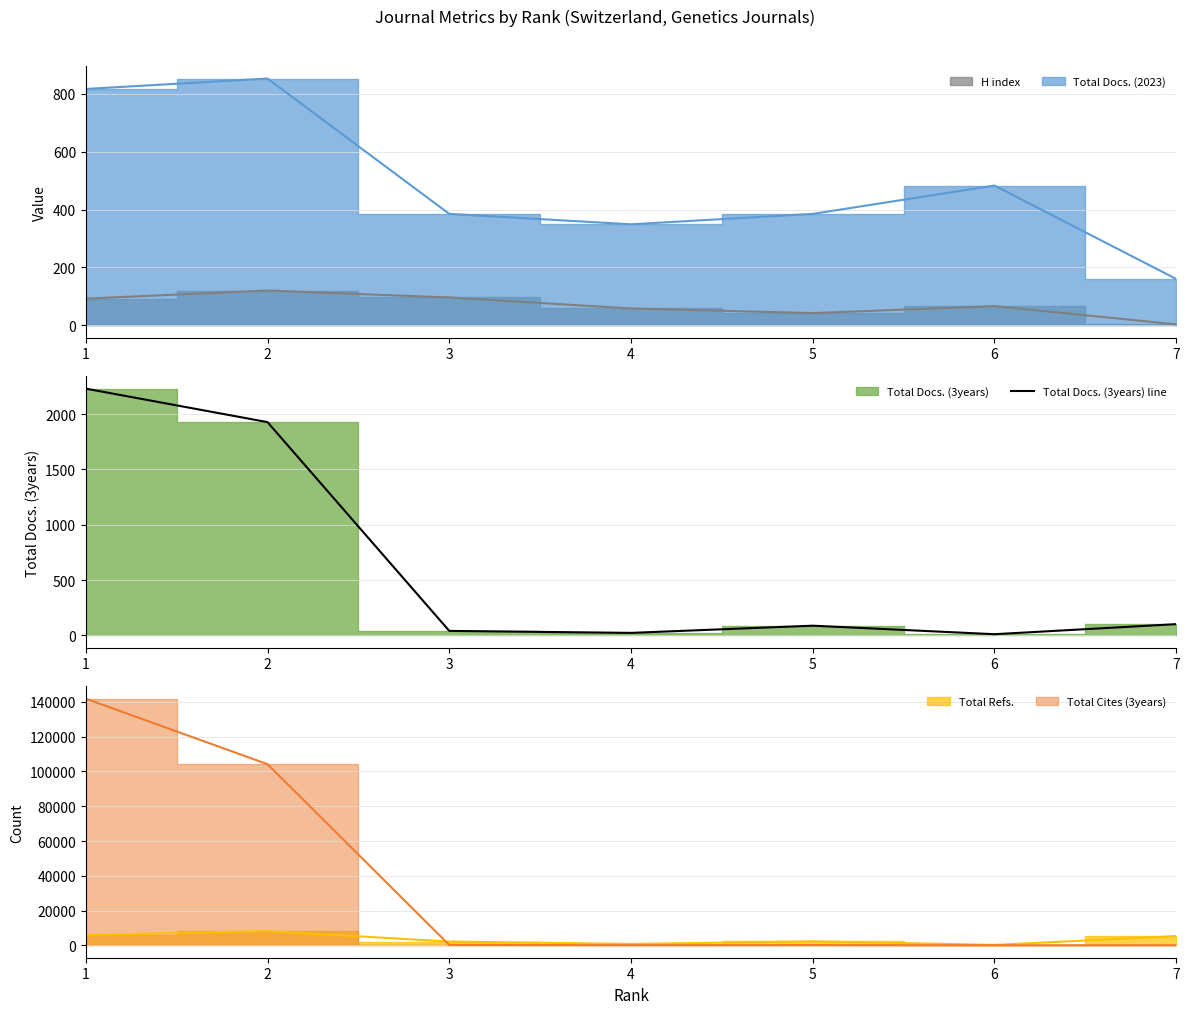

What is the value of the 3rd point from the left?

40